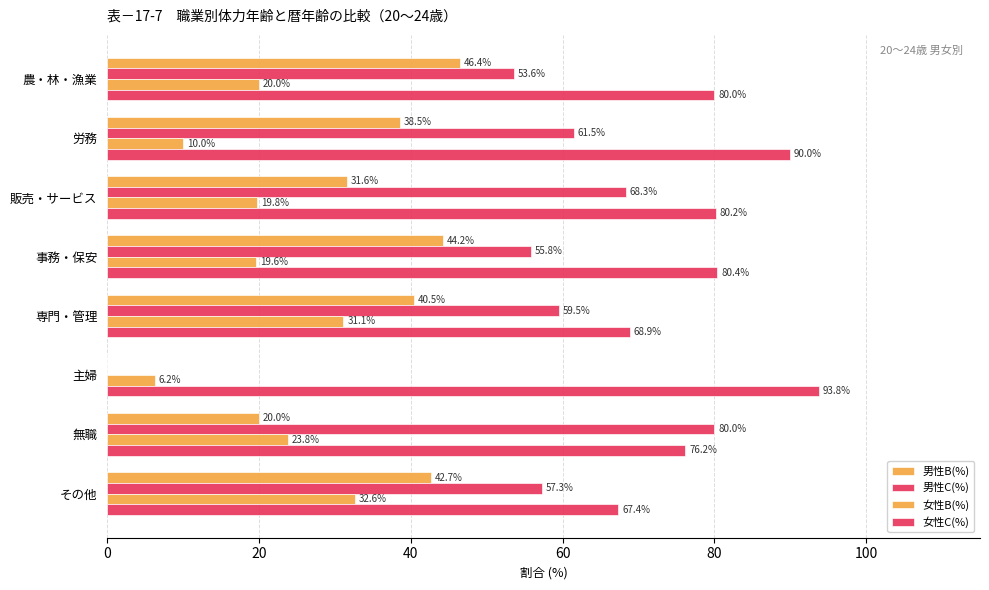

Count the number of data series in this chart.

4